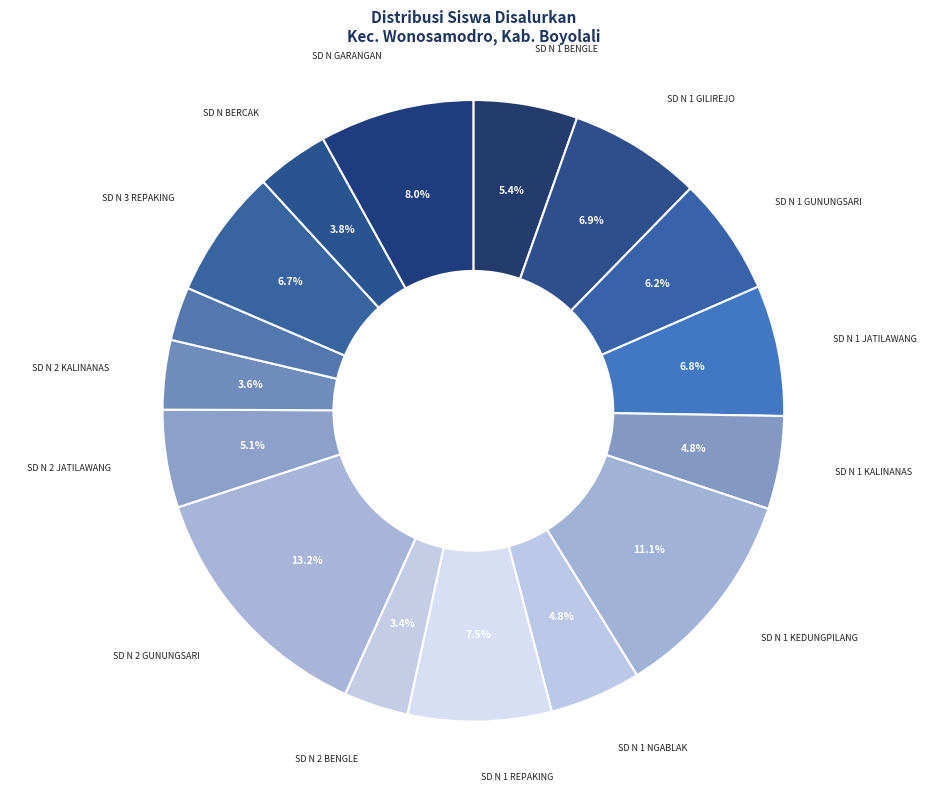

To the nearest percent, what is the average slice percentage?

6%